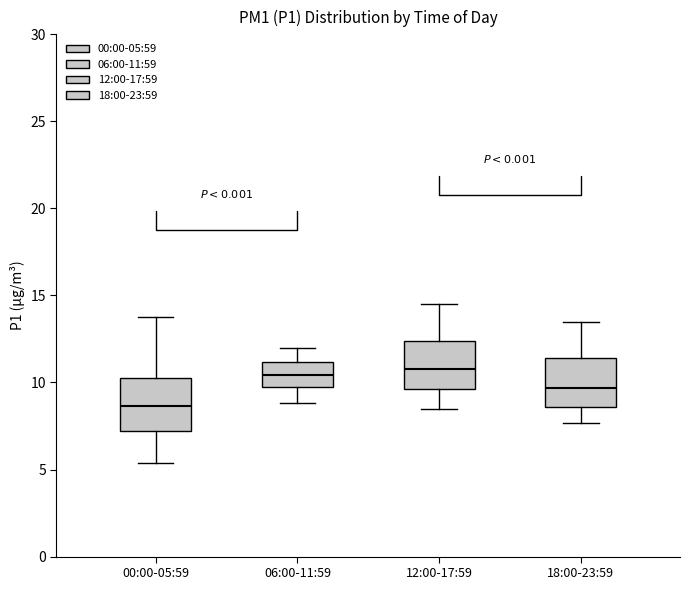

Where does the median line of the box for 12:00-17:59 sit on the y-axis? The values are not printed on the chart, so give them approximately, as read against the axis.

11.0